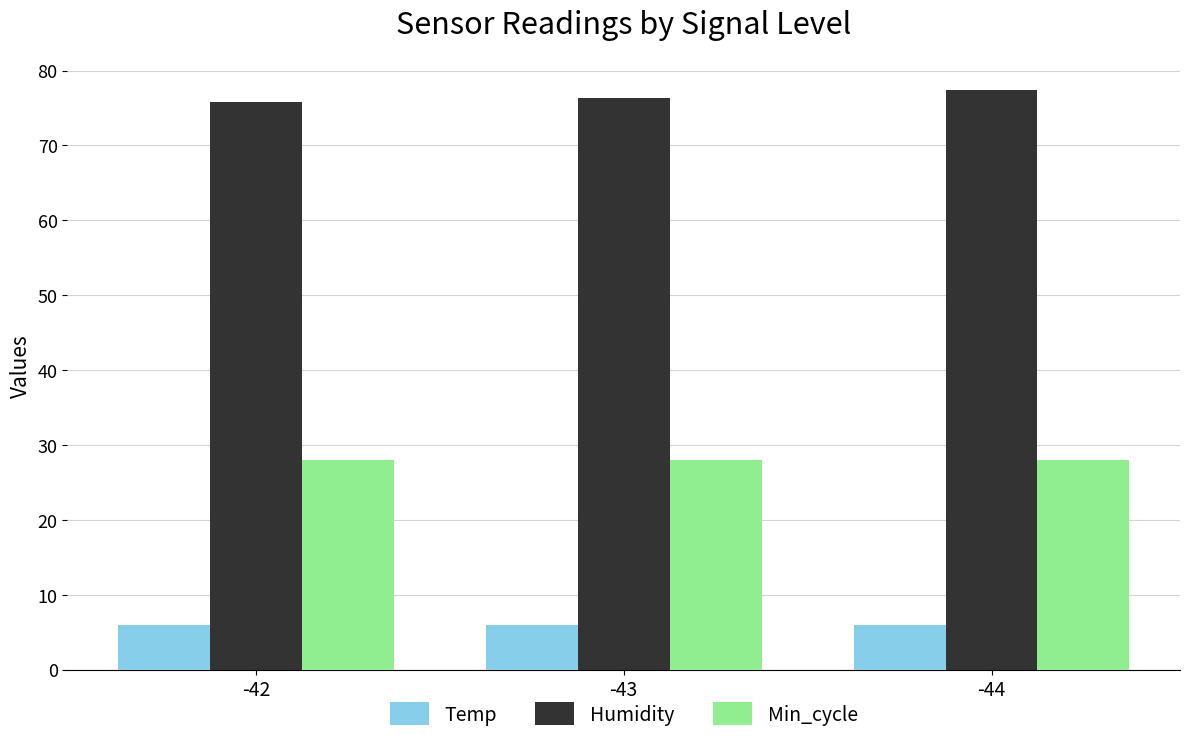

How many bars are there in total?

9